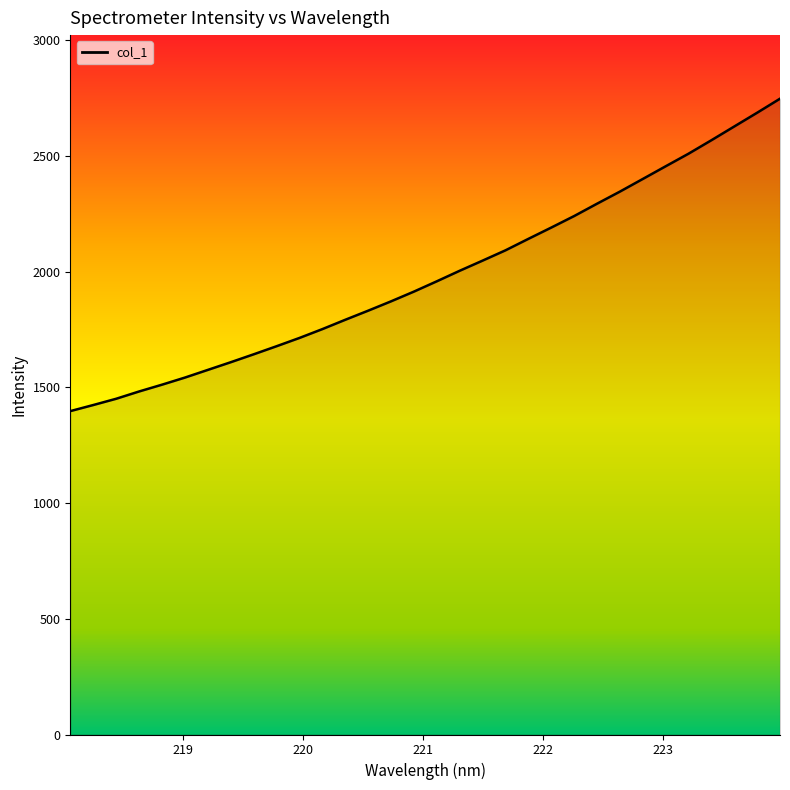

What is the difference between the second highest and second lowest values?

1262.7